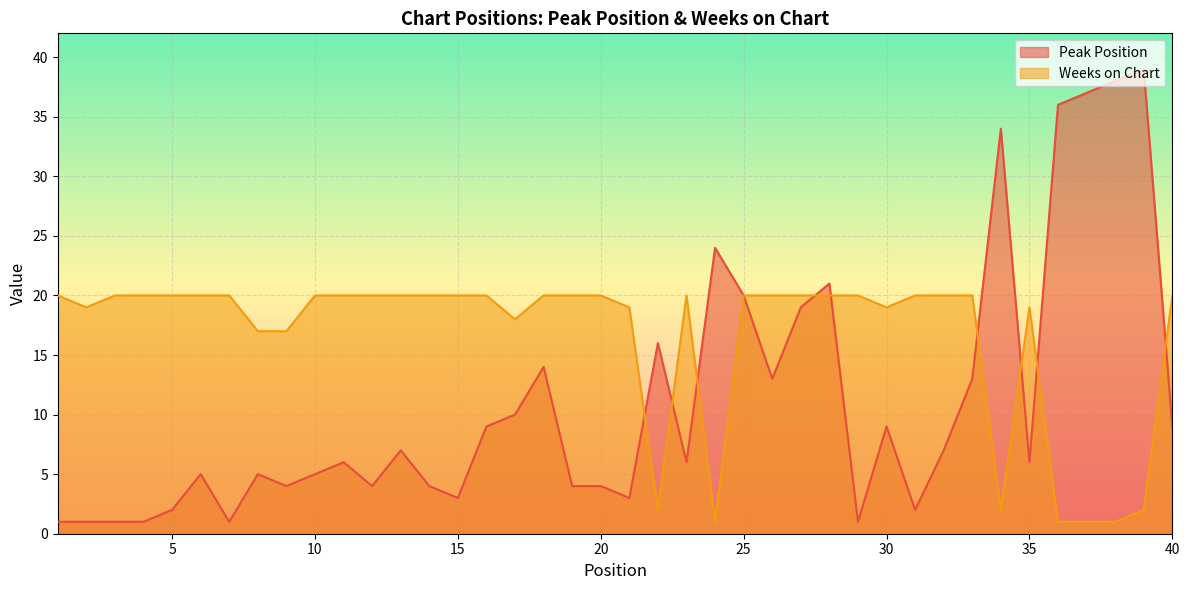

What is the greatest value displayed?

39